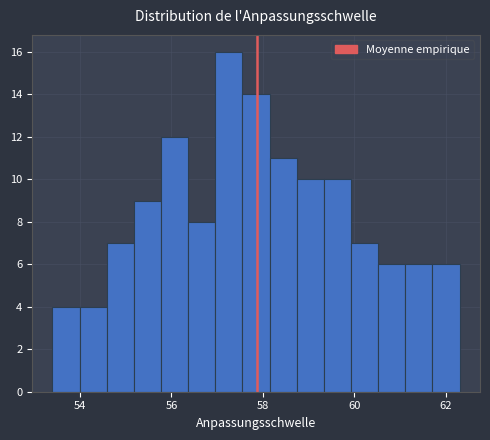

Read against the x-axis, roughly where is the centre of the tallest bar?

57.2